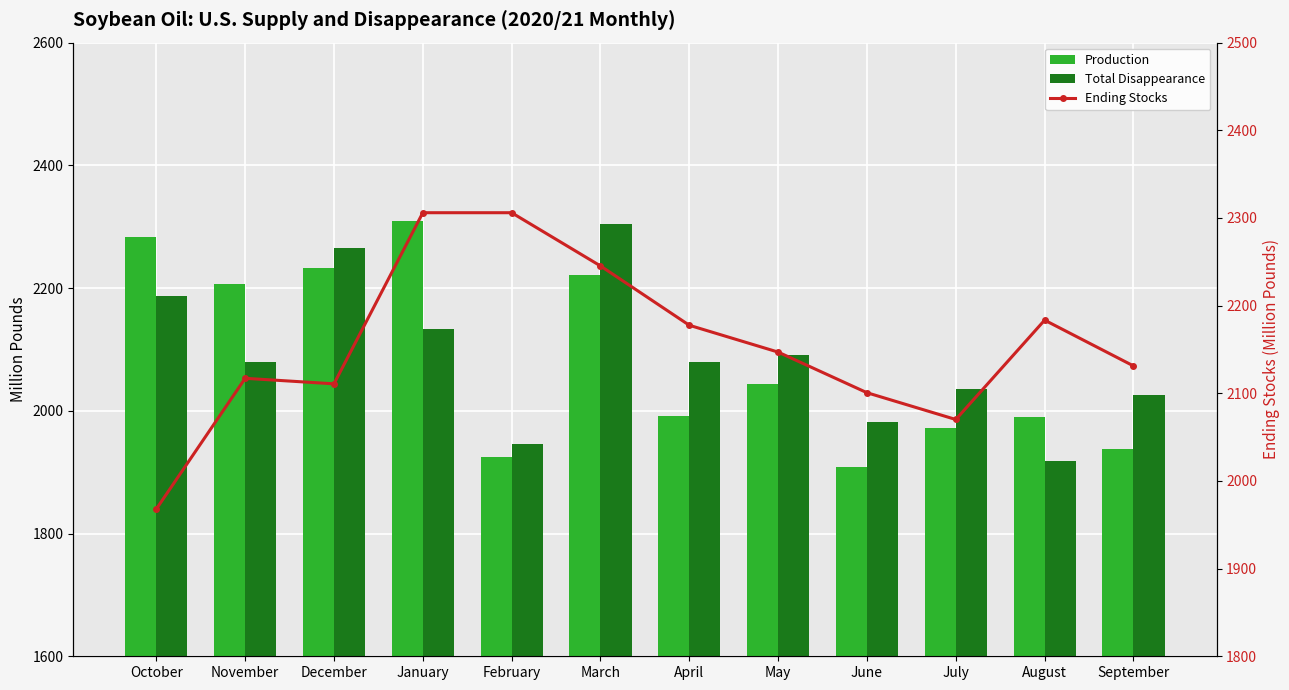

At July, list the series in order from smallest to largest.

Production, Total Disappearance, Ending Stocks